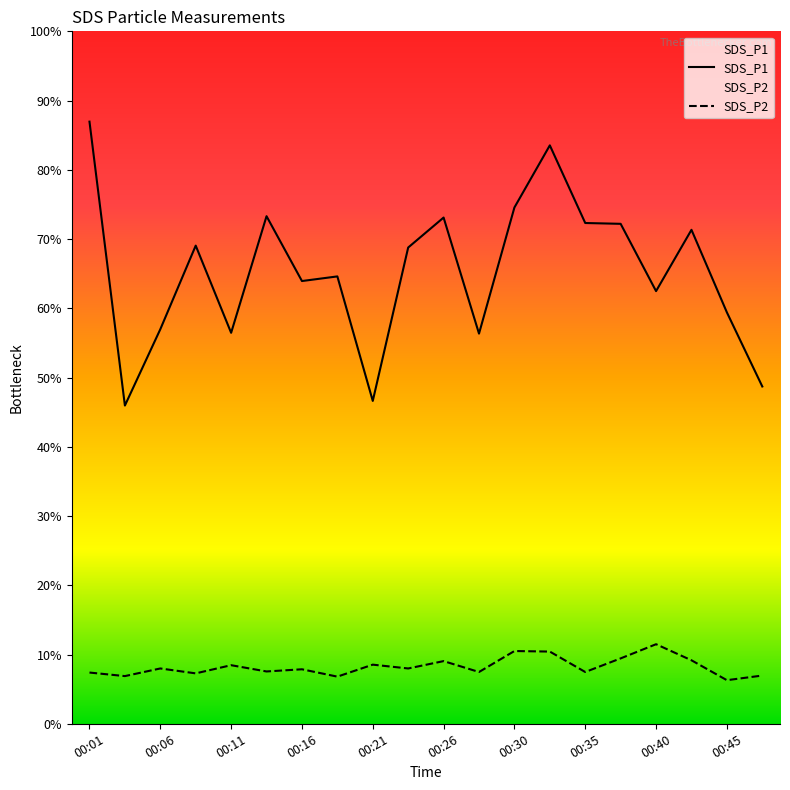

Does the chart display data point markers on the line(s)?

No